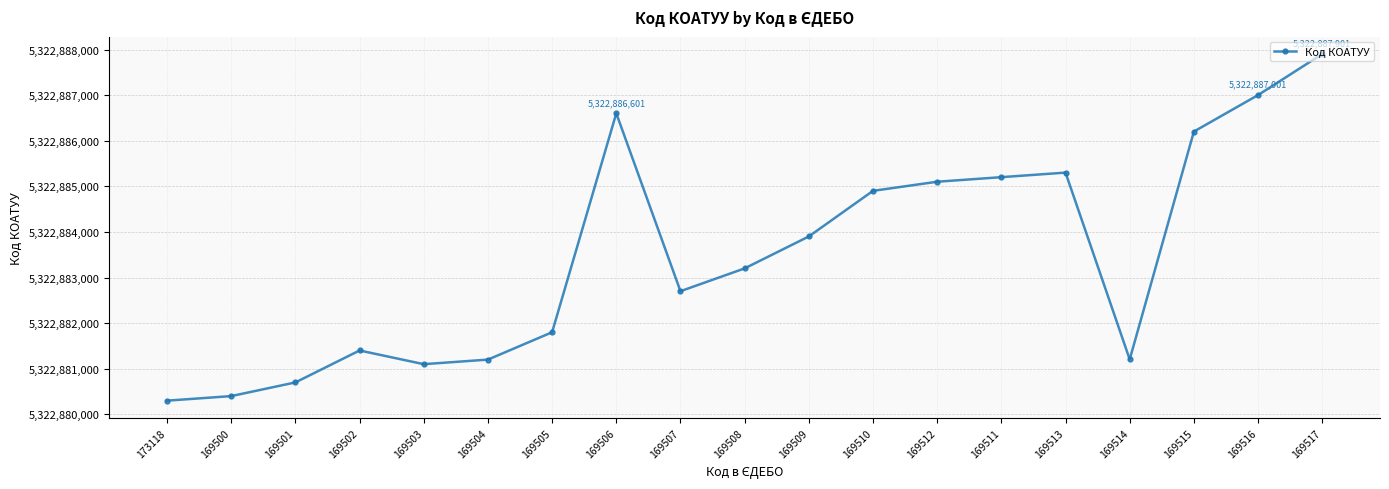

Which label corresponds to the largest value in the chart?

169517